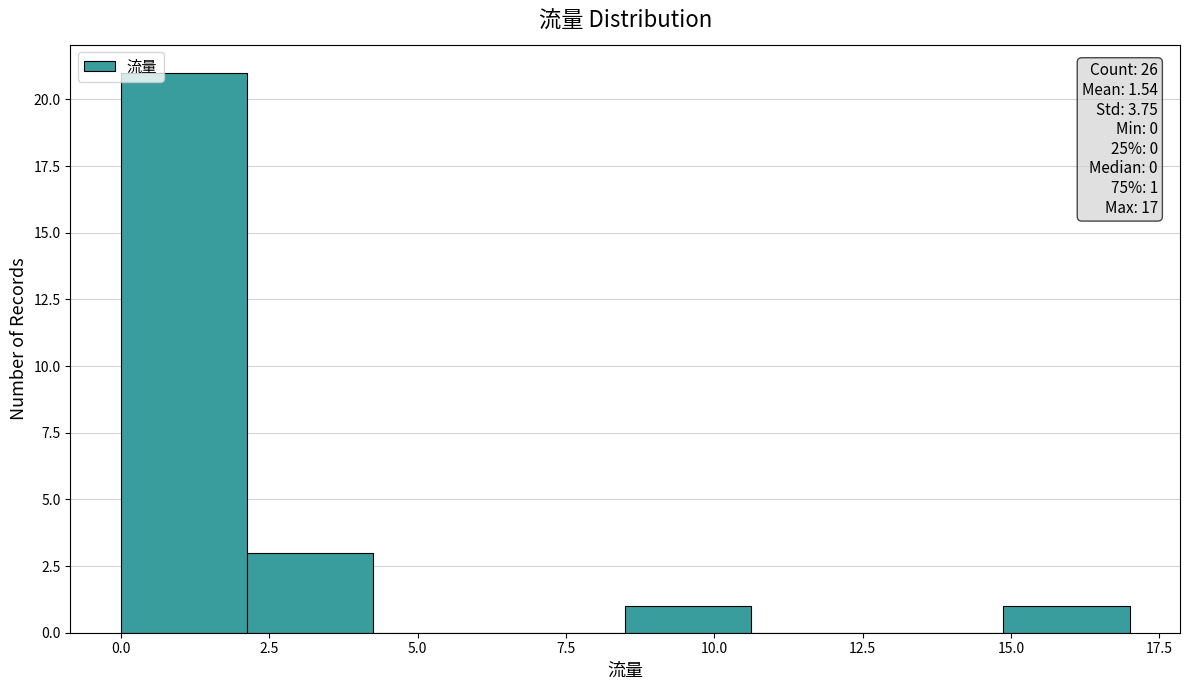

Over which range of the x-axis is the bar tallest?

0.0 to 2.0